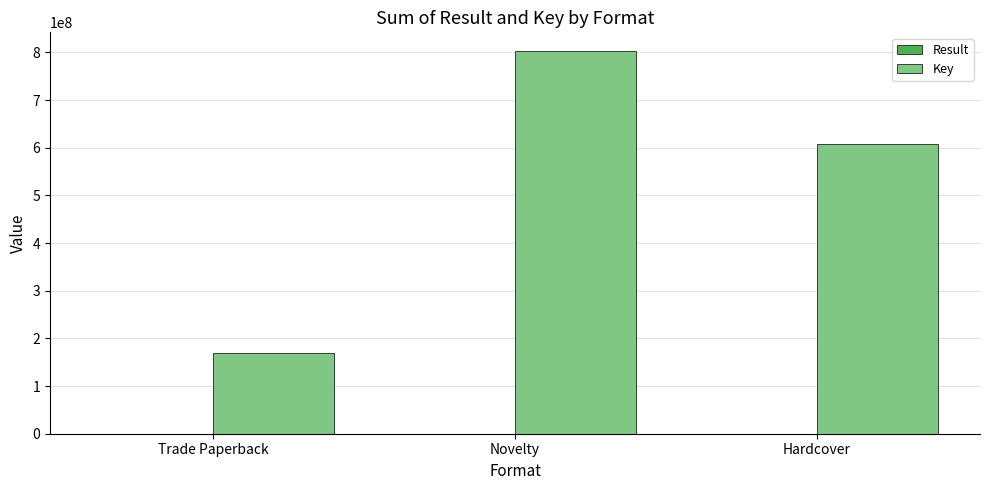

Which category has the highest value across all series?

Novelty